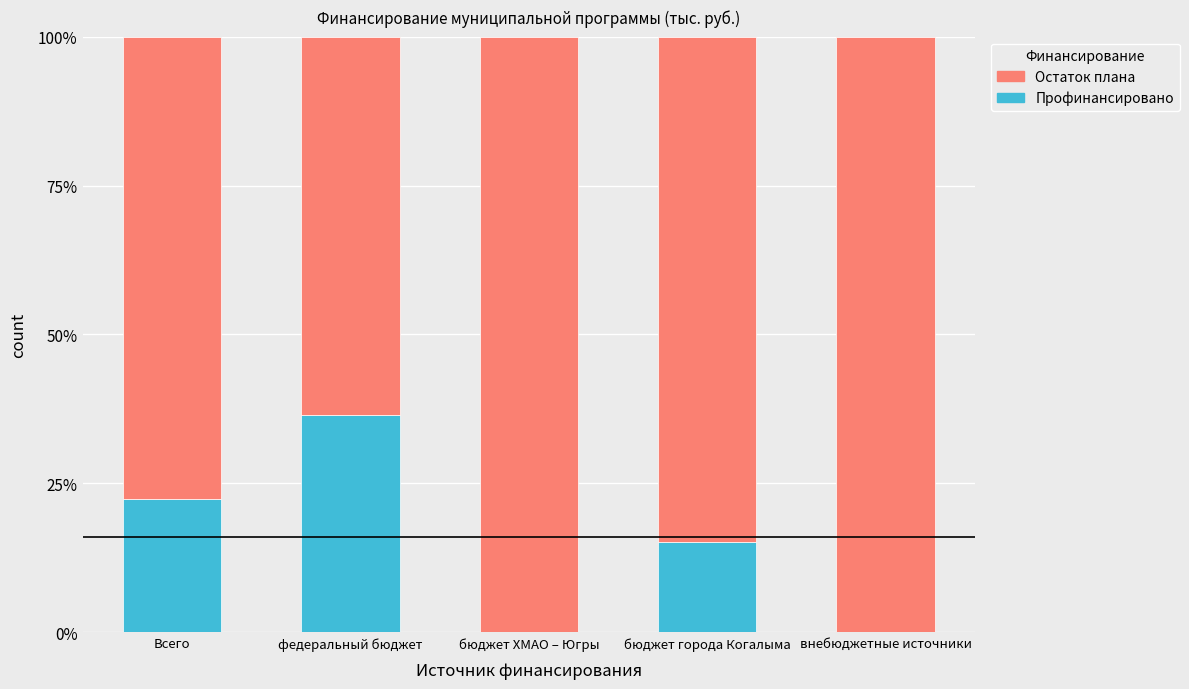

What is the average value of the Профинансировано series?

14.8